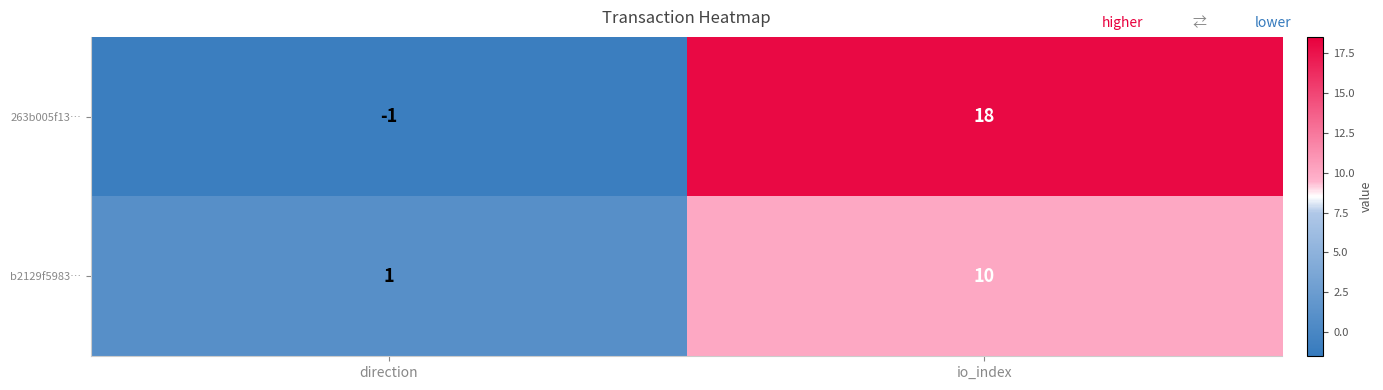

At which label is 263b005f13… closest to 8?

direction